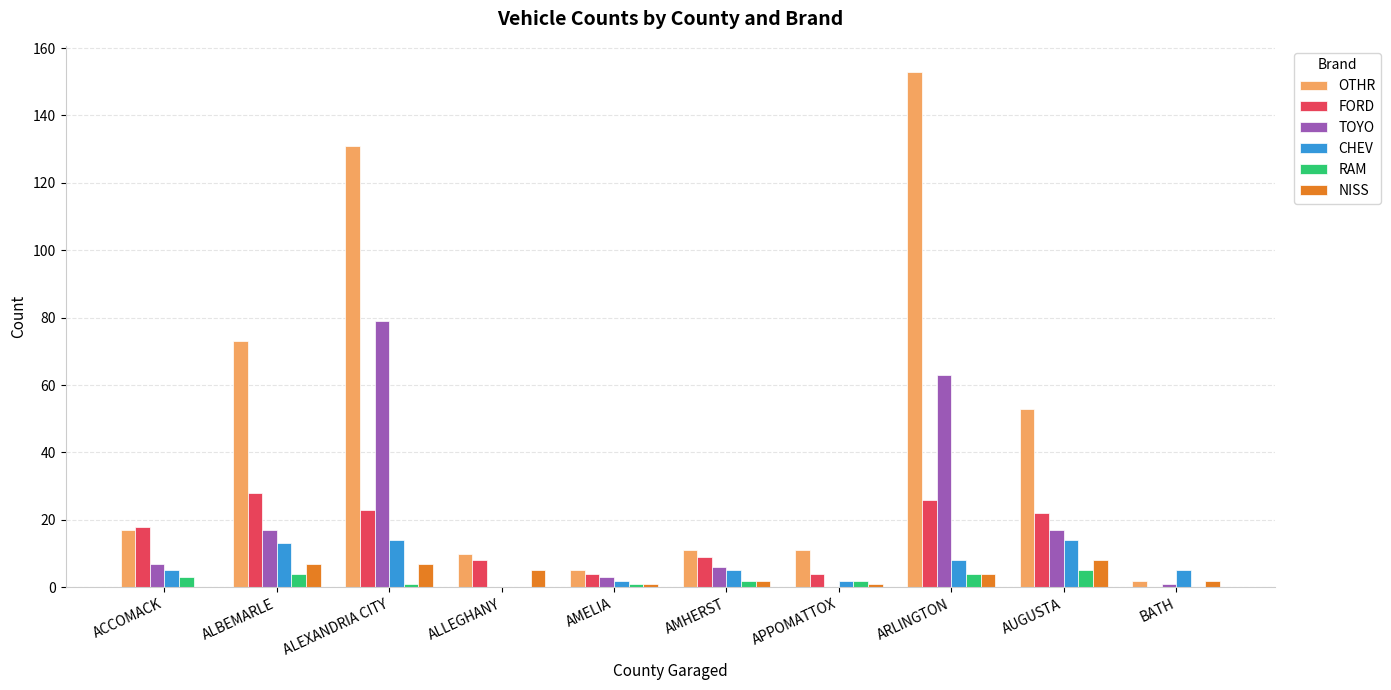

Which series has the largest total across all categories?

OTHR